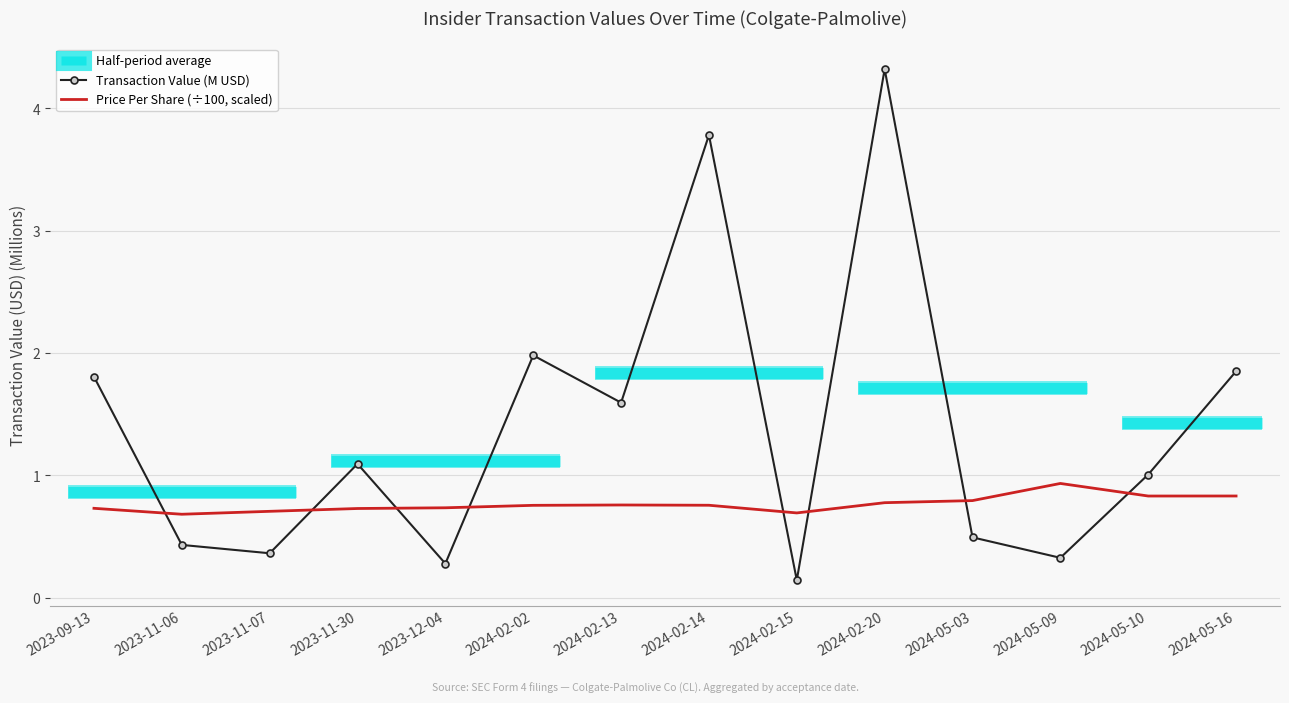

What is the label of the 6th point from the left?

2024-02-02